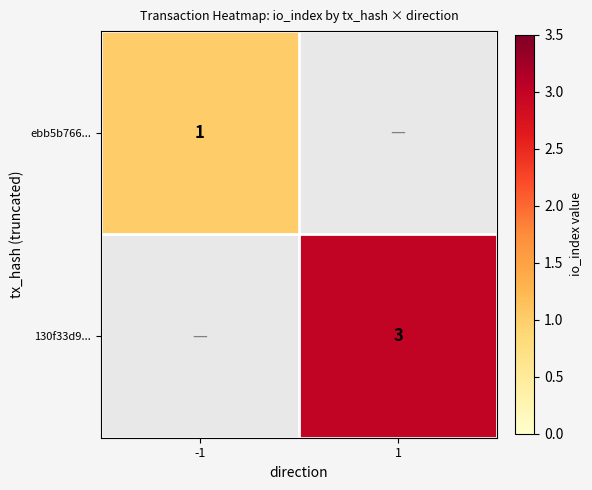

True or false: 130f33d9... has a value of 3 at 1.

True